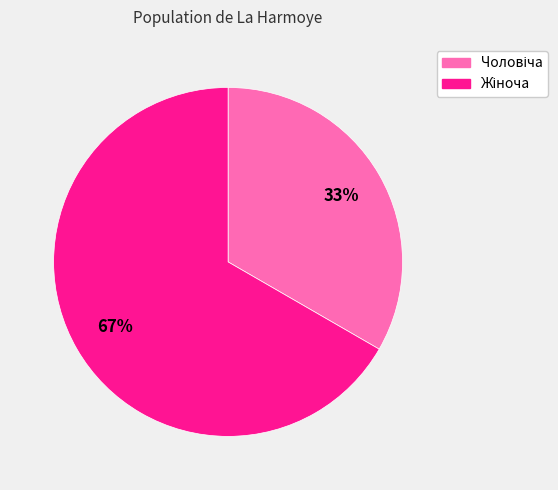

To the nearest percent, what is the average slice percentage?

50%